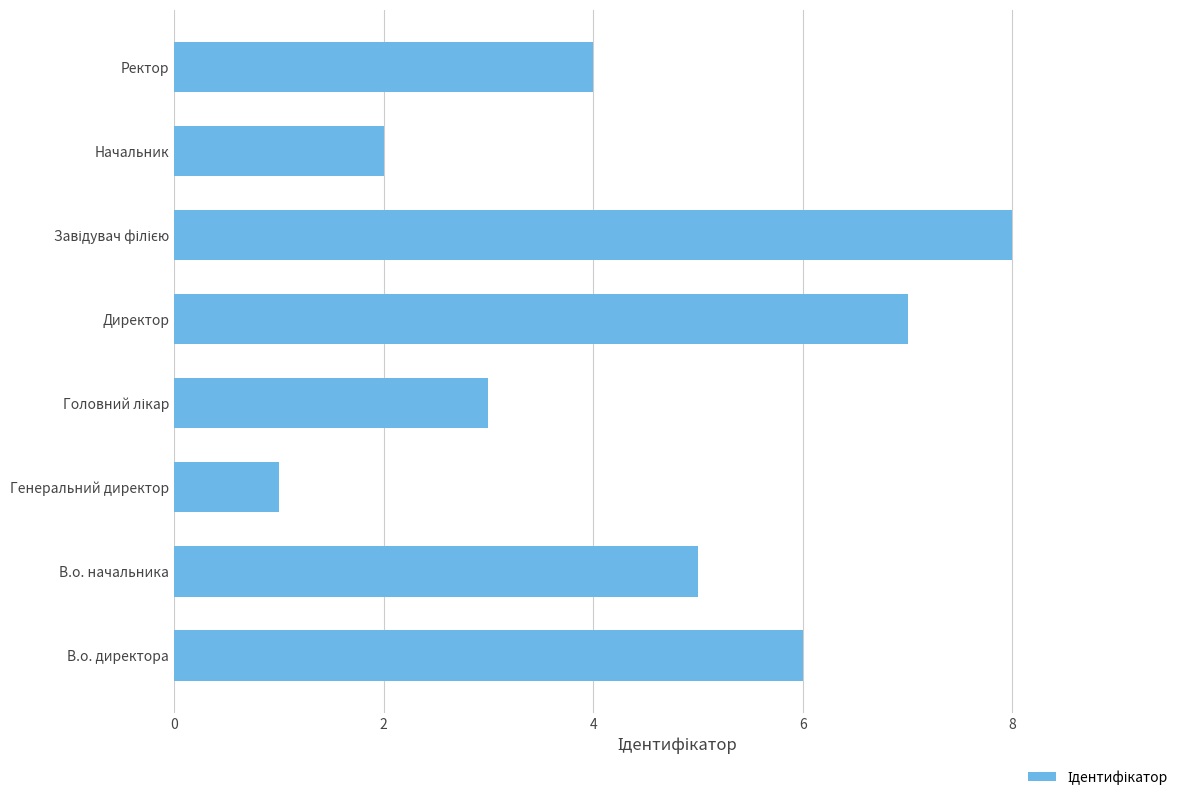

How many distinct data groups are displayed?

1